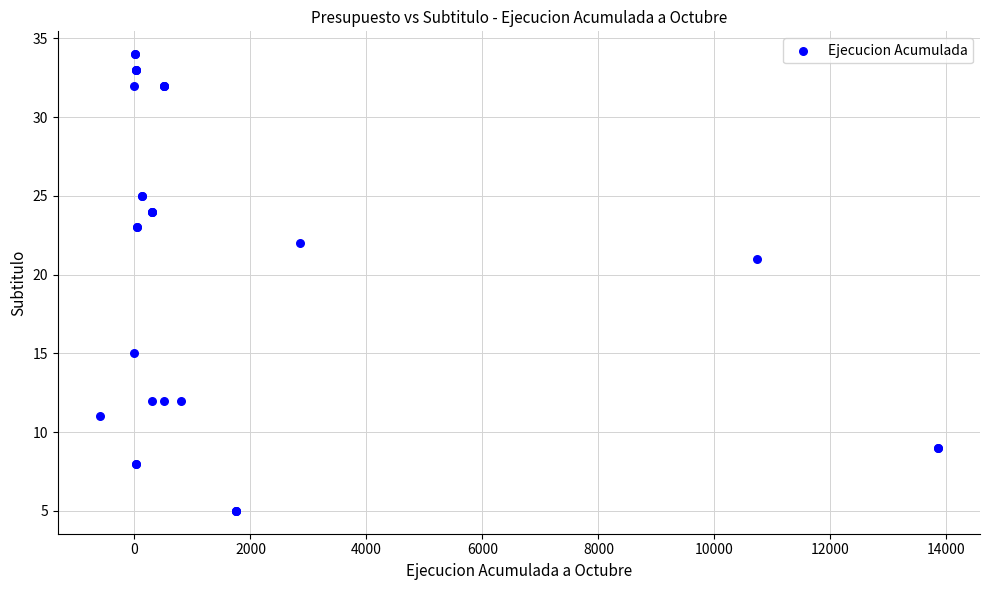

What Y value in the scatter plot is closest to 19?

21